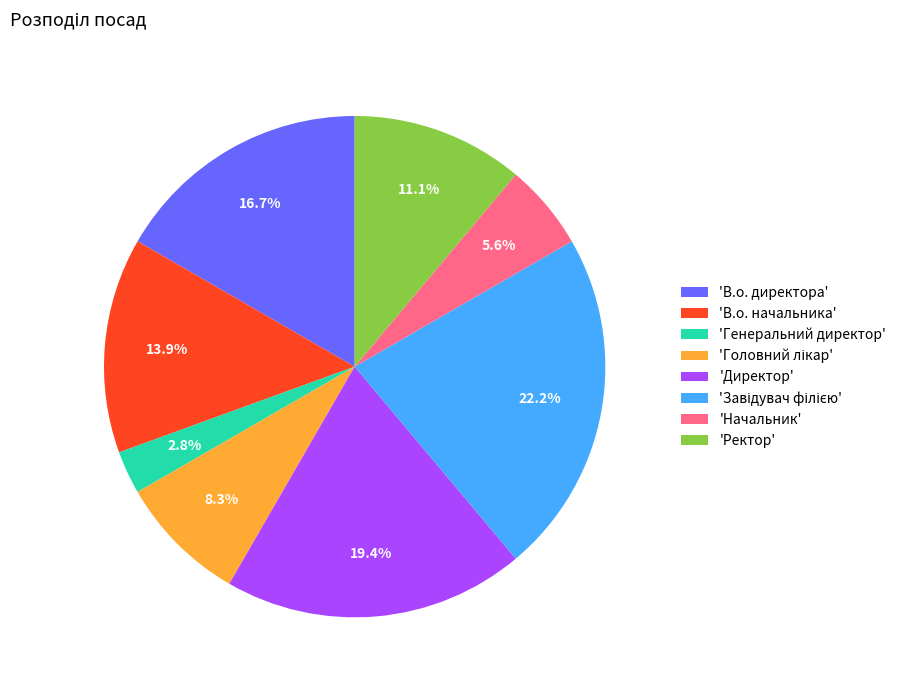

Does 'Начальник' represent more than half of the total?

No